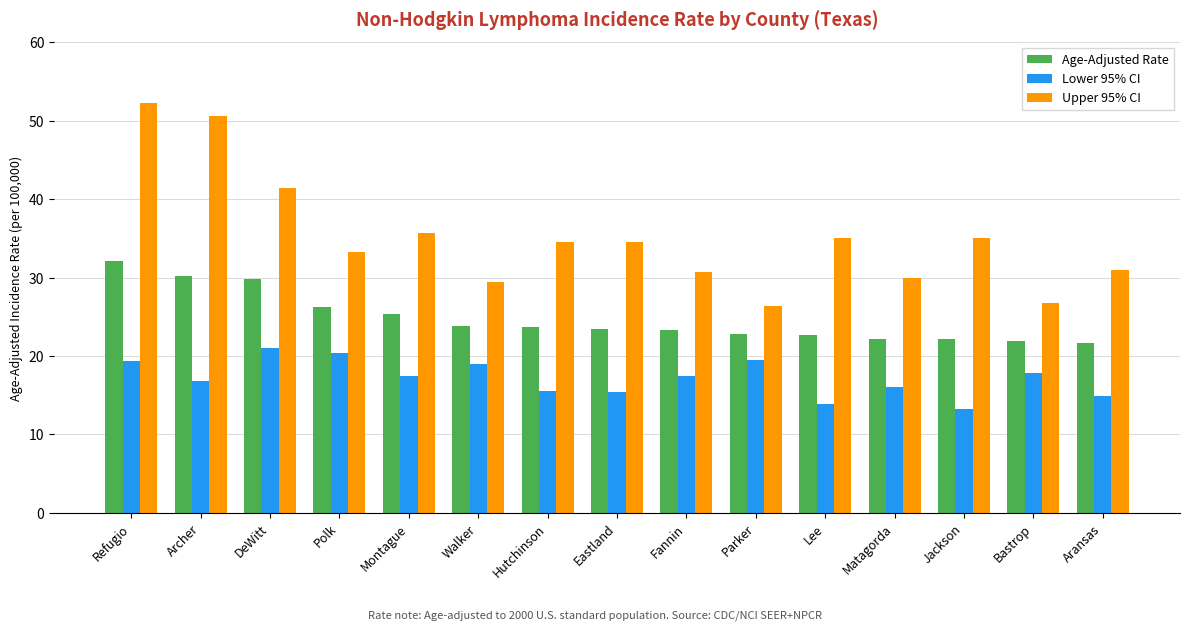

Rank the series by their average value, from highest to lowest.

Upper 95% CI, Age-Adjusted Rate, Lower 95% CI